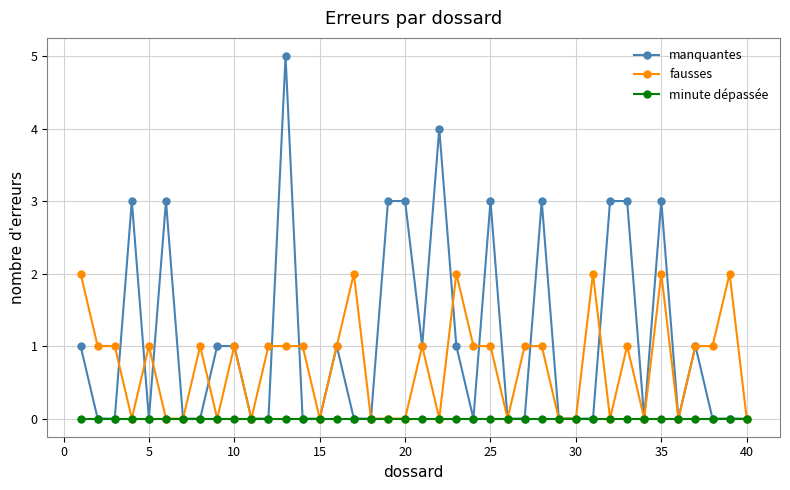

How many distinct data groups are displayed?

3